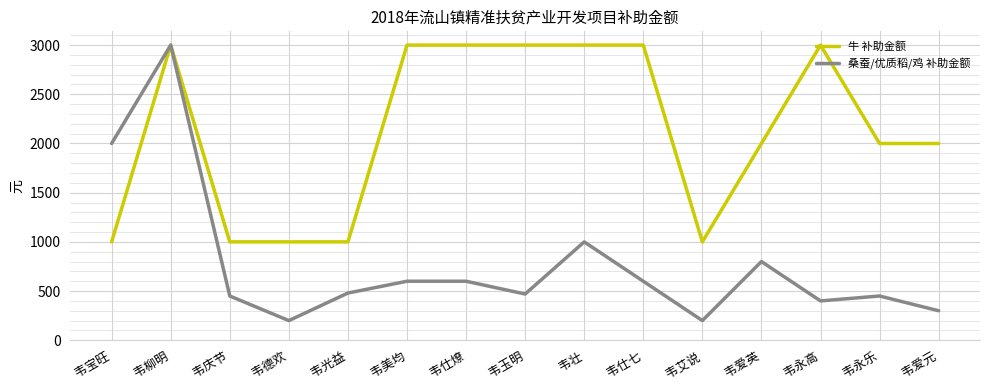

List the series in order of their overall mean, highest first.

牛 补助金额, 桑蚕/优质稻/鸡 补助金额